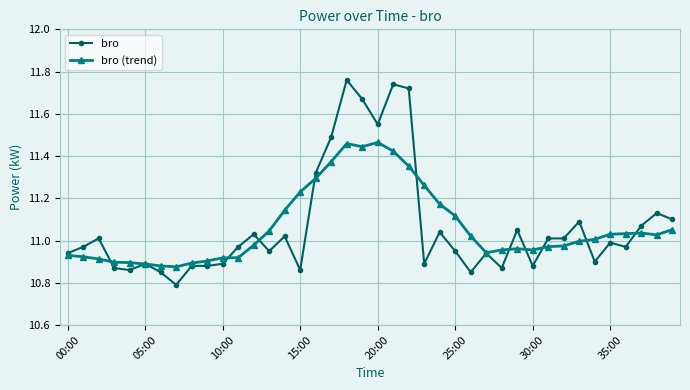

Which series has the largest range (max minus min)?

bro